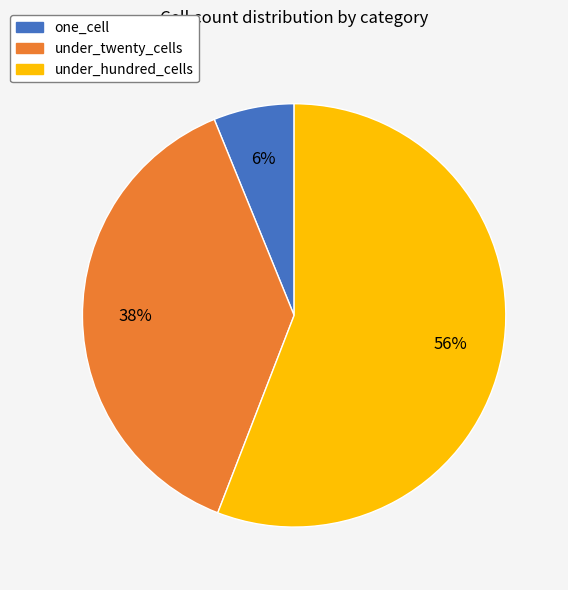

To the nearest percent, what is the difference between the one_cell and under_twenty_cells slice percentages?

32%